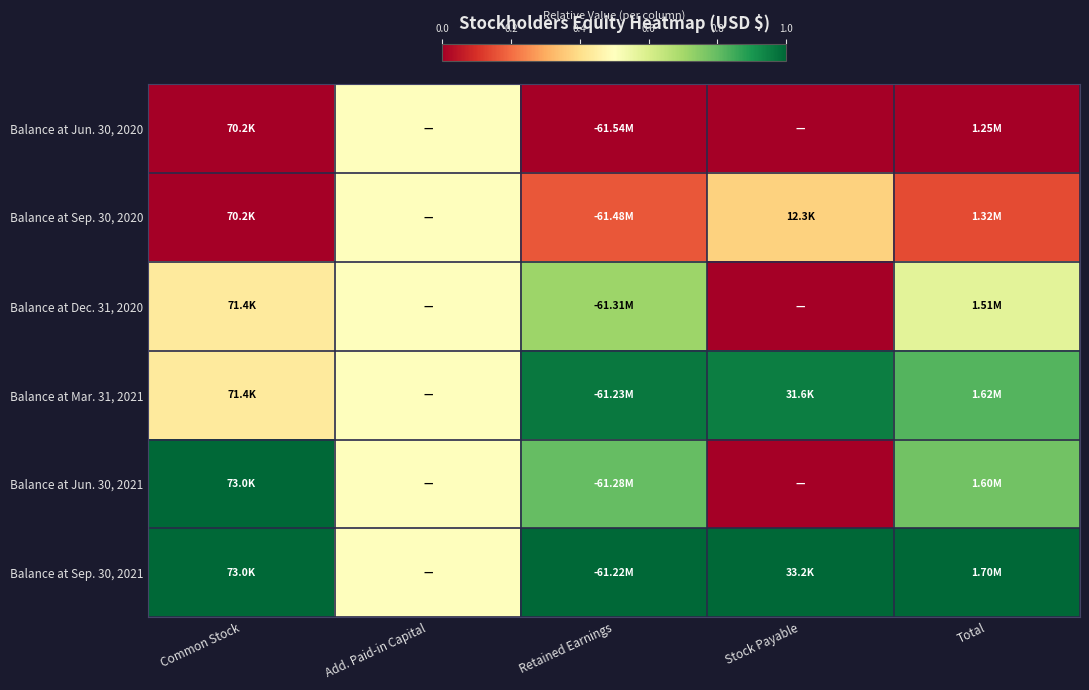

Which category has the highest value across all series?

Common Stock